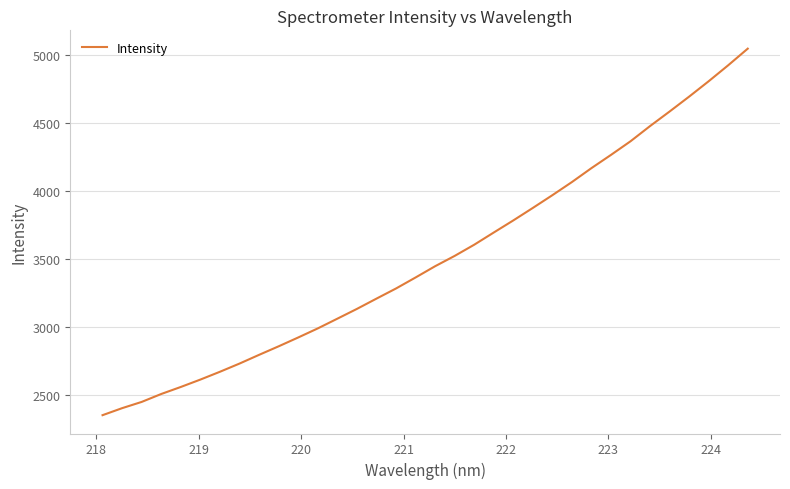

What is the minimum value shown in the chart?

2352.1